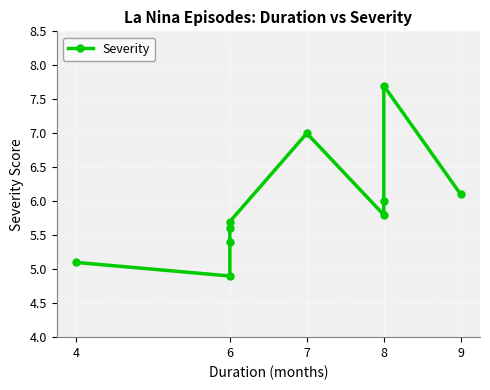

What is the average value?

5.9